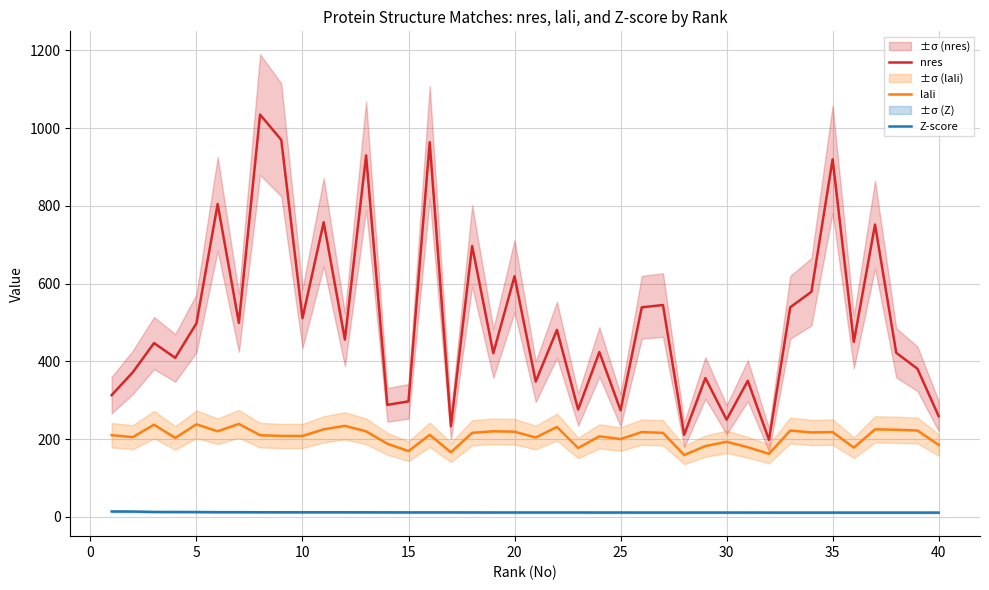

List the series in order of their overall mean, highest first.

nres, lali, Z-score